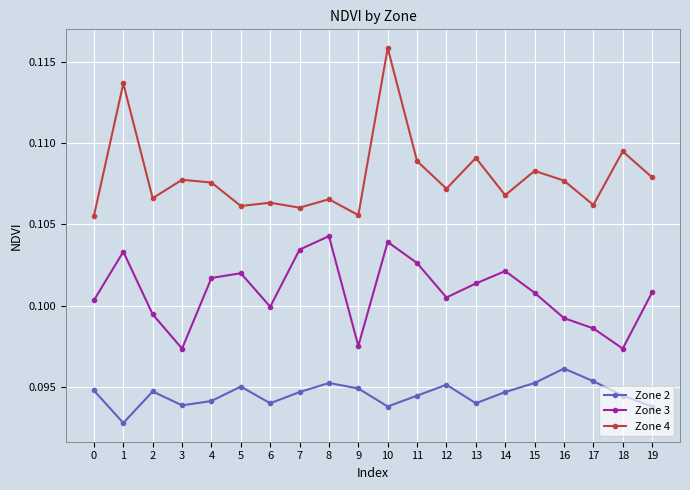

True or false: Zone 4 has more than 1 points higher than both neighbors.

True